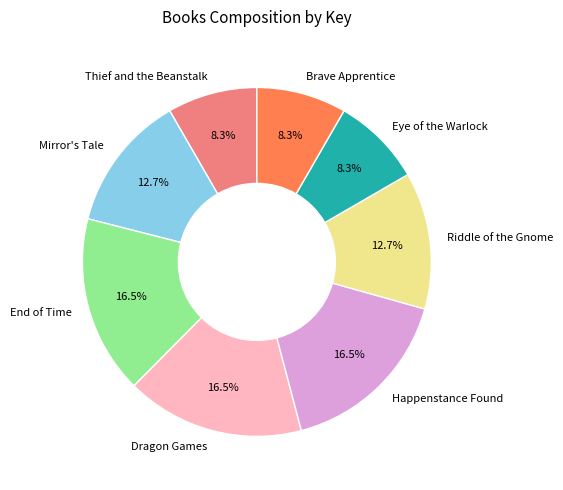

What percentage is the Brave Apprentice slice, to the nearest percent?

8%